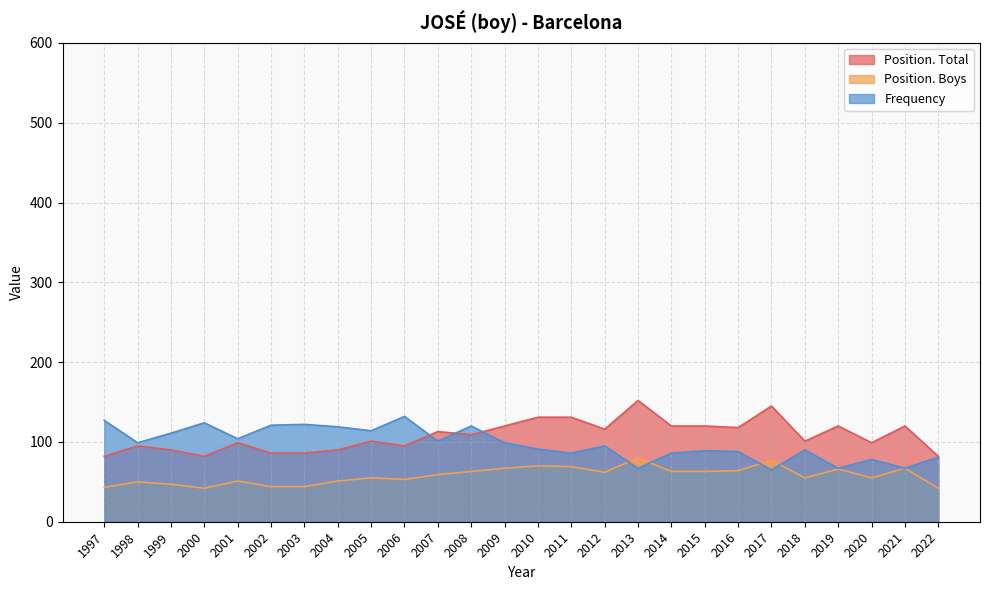

At which label does Position. Total reach its peak?

2013